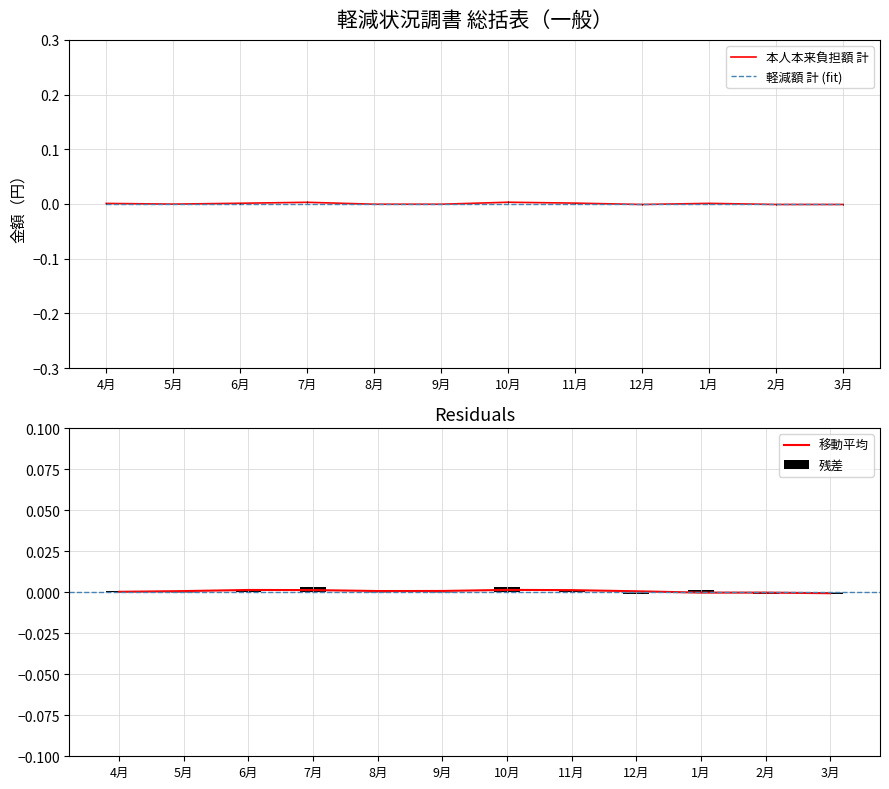

The 本人本来負担額 計 series shows -0.0 at 3月. True or false?

False